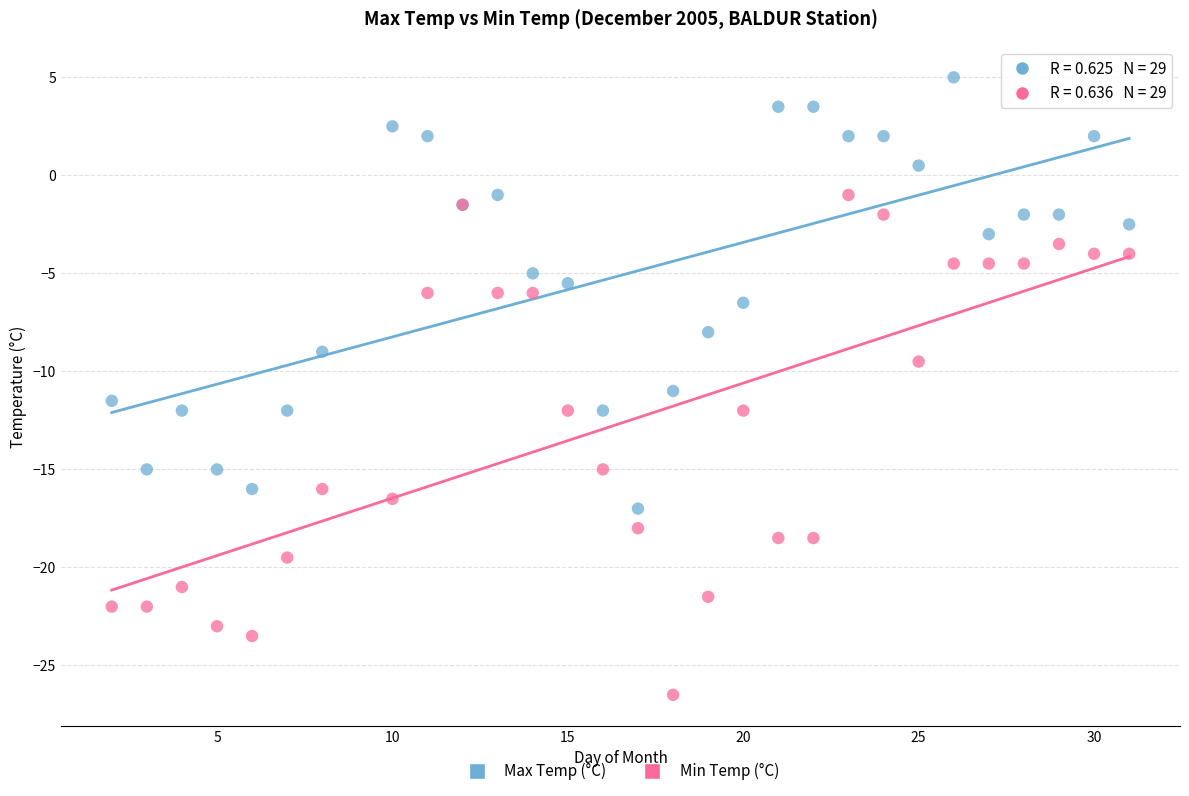

Which series has the widest spread of Y values?

Min Temp (°C)